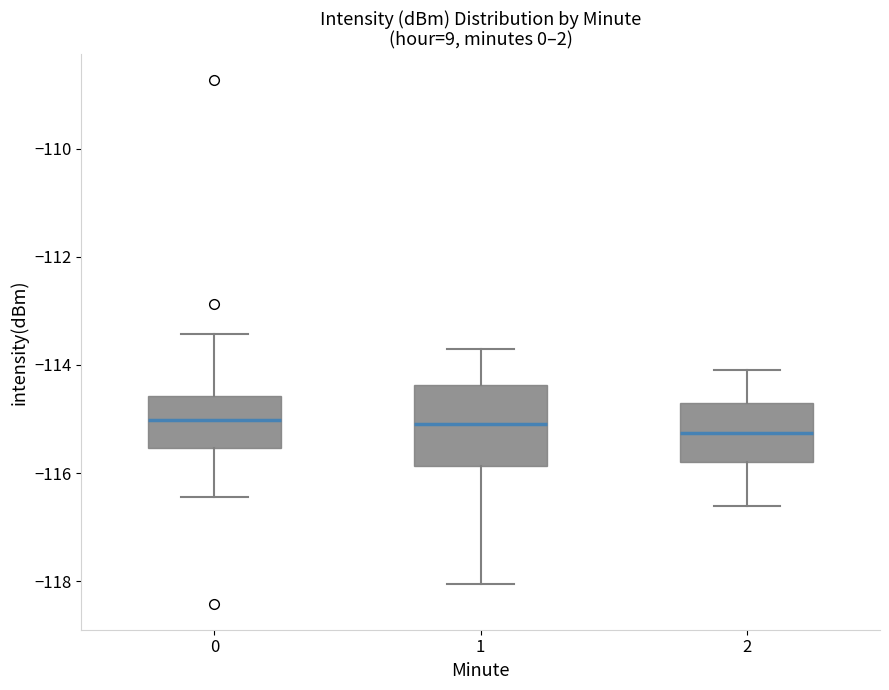

Reading left to right, read every box against the y-axis: the position of its median line, the range the box covers, and the ends of its whiskers. The values are not printed on the chart, so give them approximately, as read against the axis.

0: median -115.0, box -115.6 to -114.6, whiskers -116.4 to -113.4
1: median -115.0, box -115.8 to -114.4, whiskers -118.0 to -113.6
2: median -115.2, box -115.8 to -114.6, whiskers -116.6 to -114.0